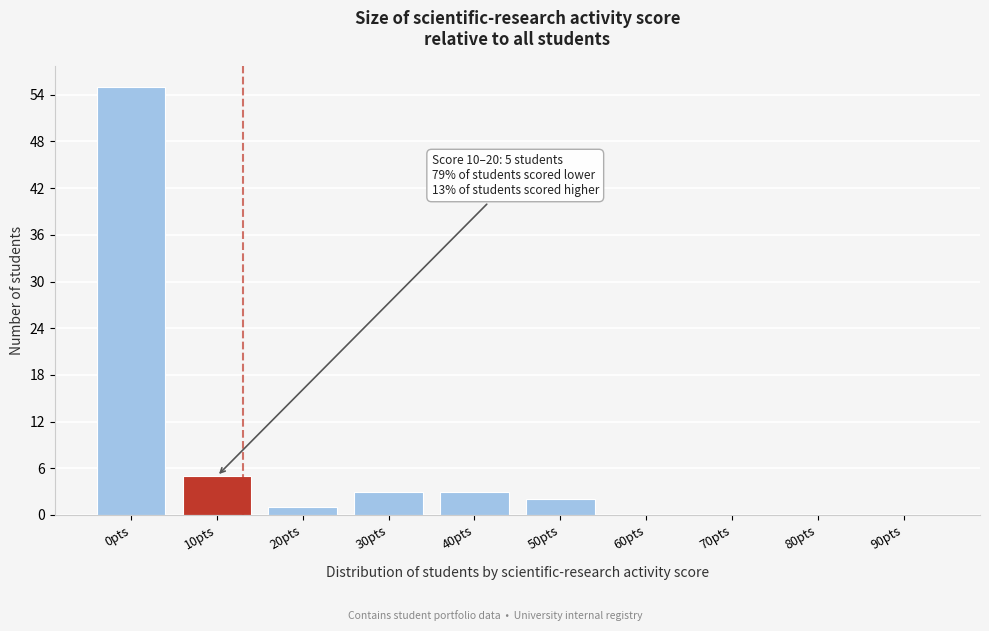

Reading left to right, what are all the values shown in this chart?

0pts=55	10pts=5	20pts=1	30pts=3	40pts=3	50pts=2	60pts=0	70pts=0	80pts=0	90pts=0